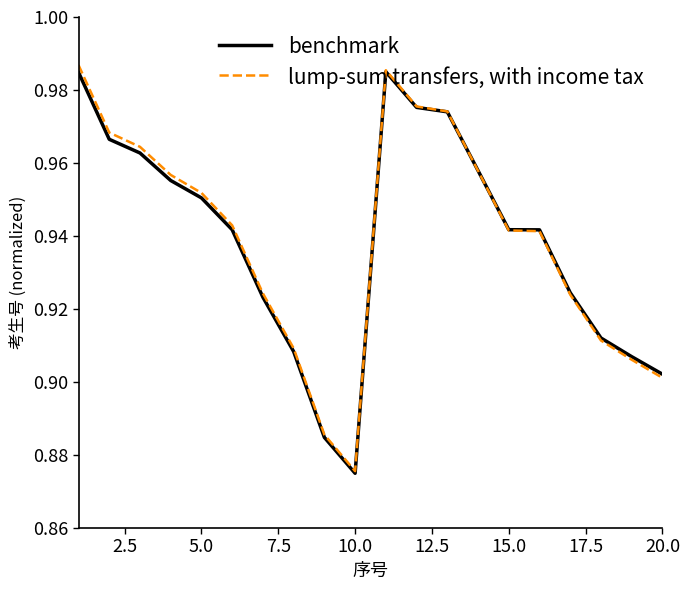

Rank the series by their maximum value, from highest to lowest.

lump-sum transfers, with income tax, benchmark